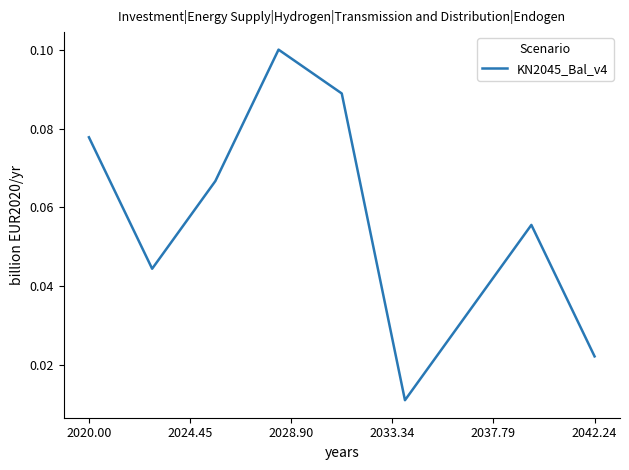

How many lines are shown in the chart?

1